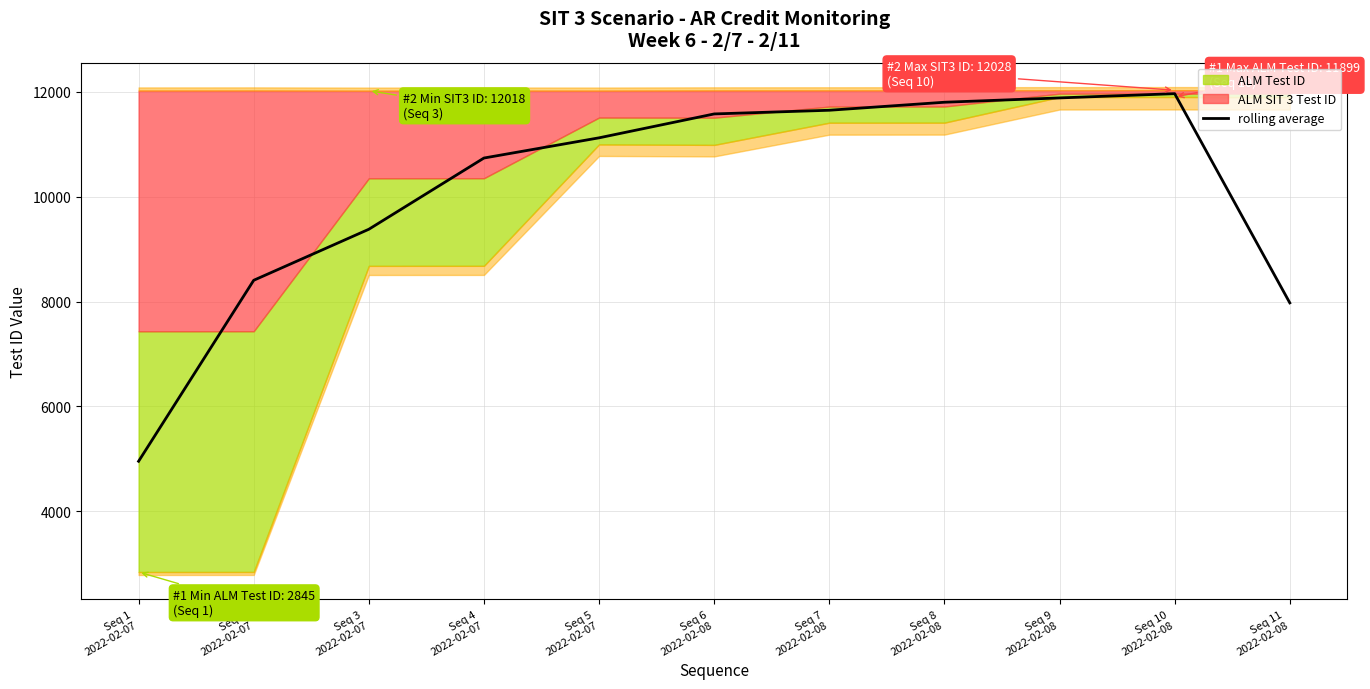

Reading left to right, what are all the values shown in this chart?

4955.7	8405.3	9377.8	10735.5	11120.7	11576.0	11646.2	11798.8	11881.2	11962.3	7974.8